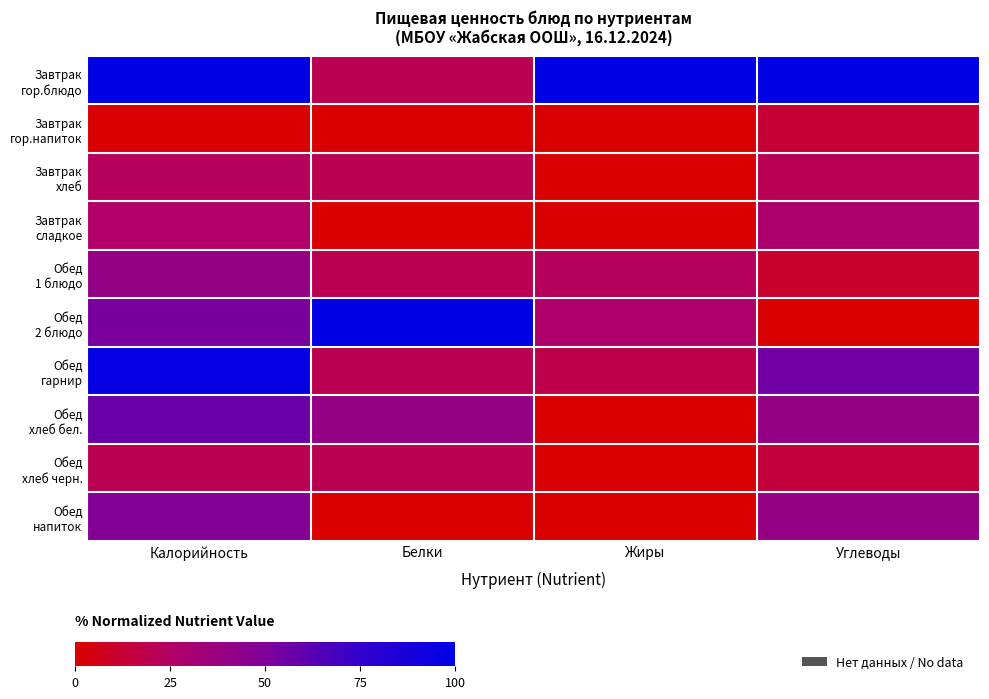

What is the total value across all series at Белки?

240.0